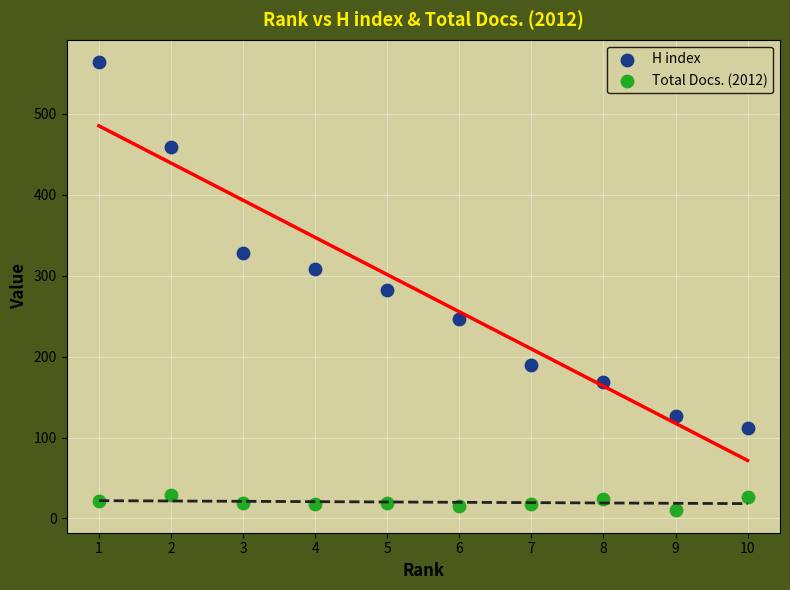

Which series reaches the maximum Y coordinate?

H index